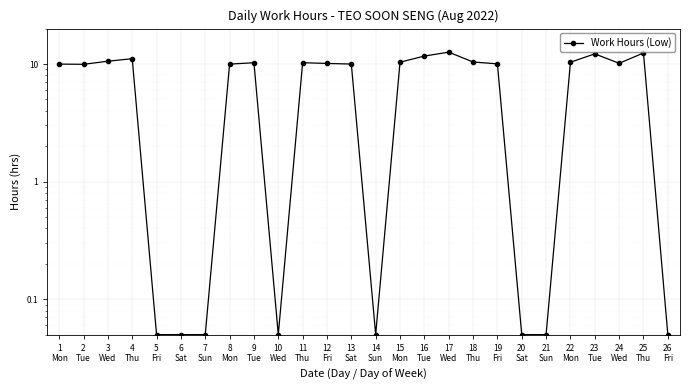

Reading left to right, extract all data points from this chart.

10.0	9.9	10.6	11.1	0.1	0.1	0.1	10.0	10.2	0.1	10.3	10.1	10.0	0.1	10.4	11.7	12.6	10.4	10.0	0.1	0.1	10.3	12.2	10.1	12.4	0.1